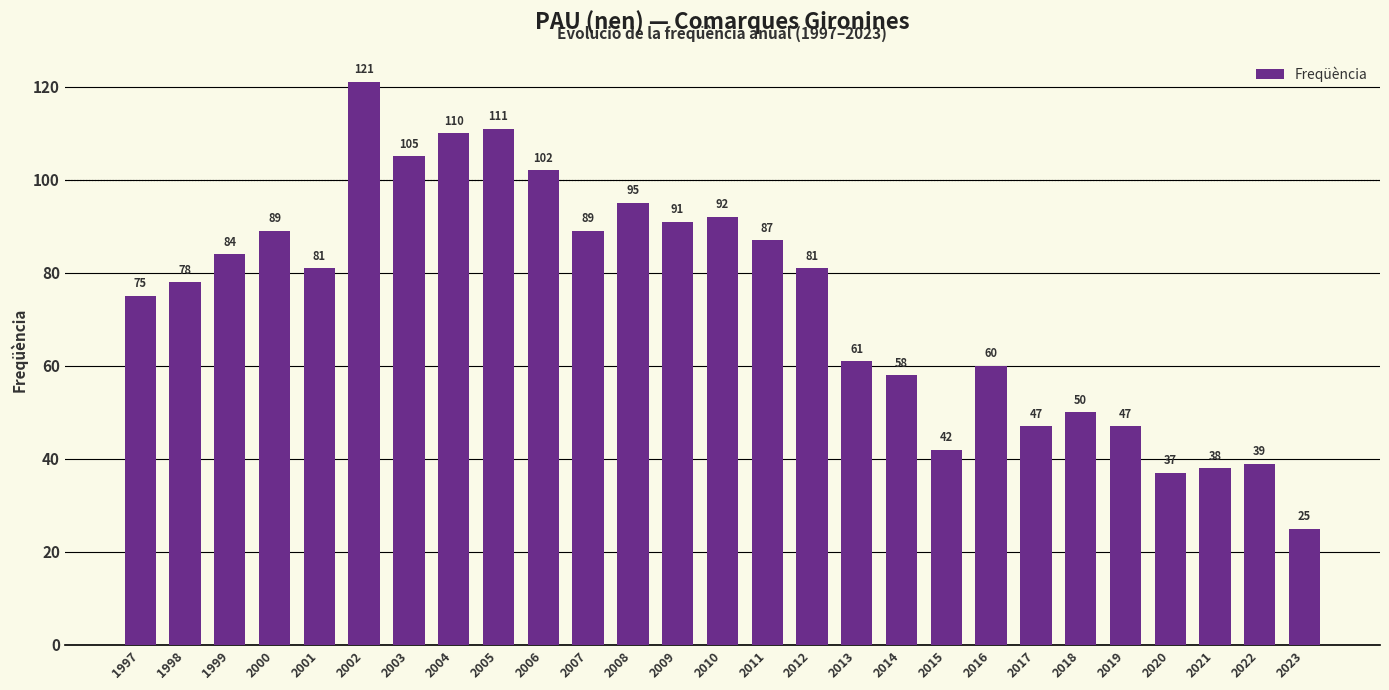

What is the minimum value shown in the chart?

25